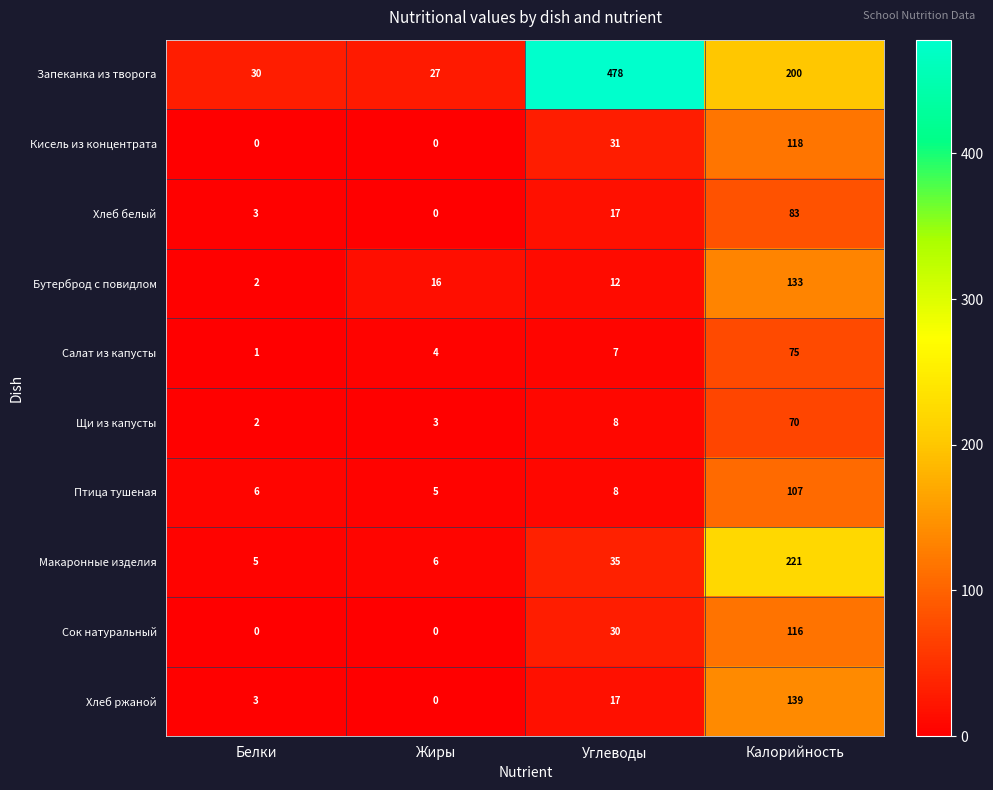

Rank the series at Калорийность from lowest to highest value.

Щи из капусты, Салат из капусты, Хлеб белый, Птица тушеная, Сок натуральный, Кисель из концентрата, Бутерброд с повидлом, Хлеб ржаной, Запеканка из творога, Макаронные изделия